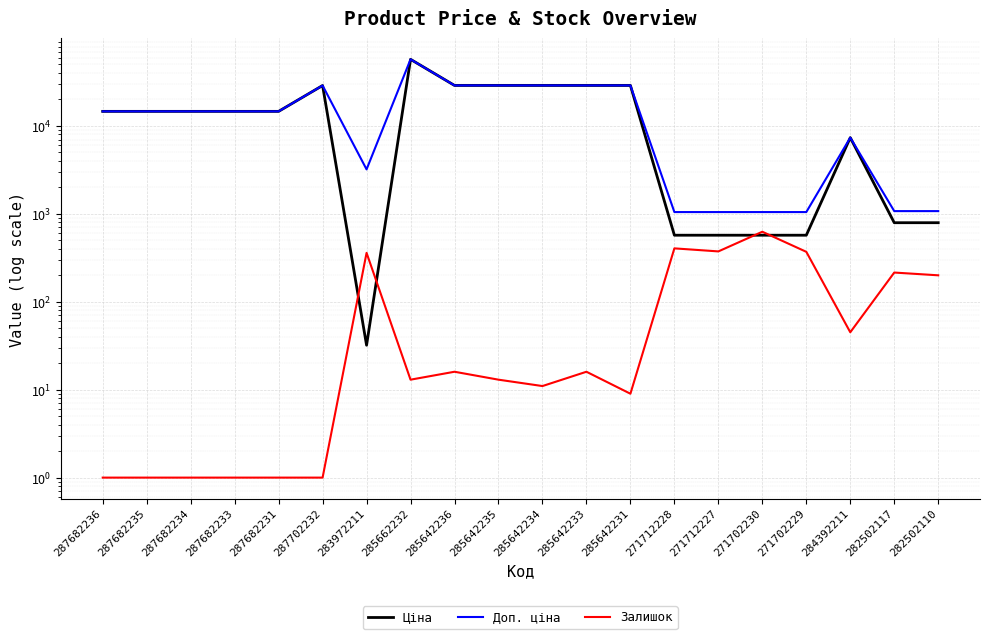

What is the difference between the Залишок values at 285642235 and 287682231?

12.0